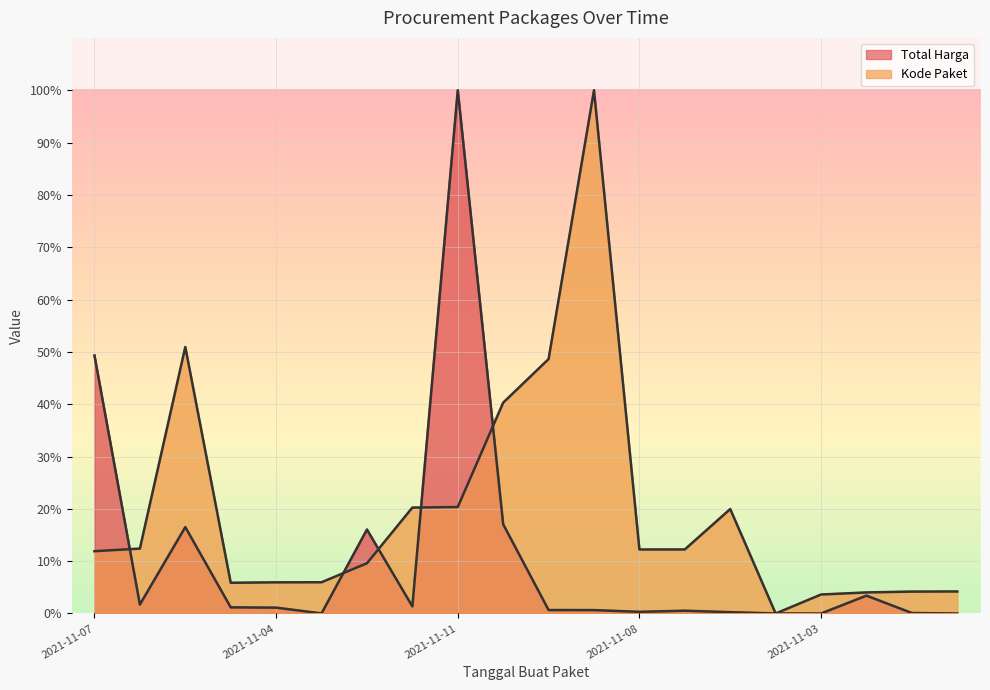

At which category is the sum across all series the highest?

2021-11-11